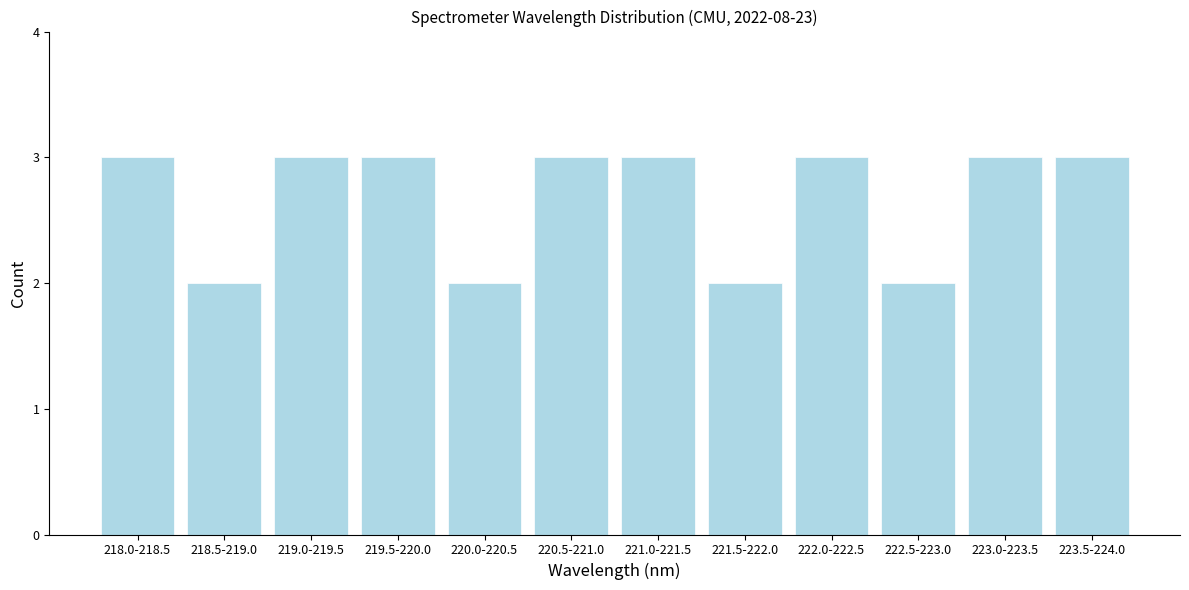

Reading left to right, extract all data points from this chart.

218.0-218.5=3	218.5-219.0=2	219.0-219.5=3	219.5-220.0=3	220.0-220.5=2	220.5-221.0=3	221.0-221.5=3	221.5-222.0=2	222.0-222.5=3	222.5-223.0=2	223.0-223.5=3	223.5-224.0=3